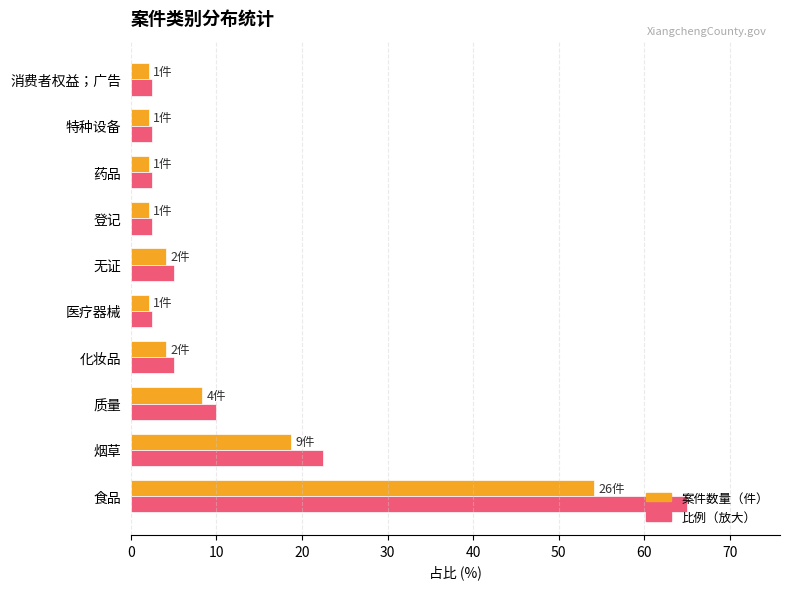

What is the maximum value shown in the chart?

65.0